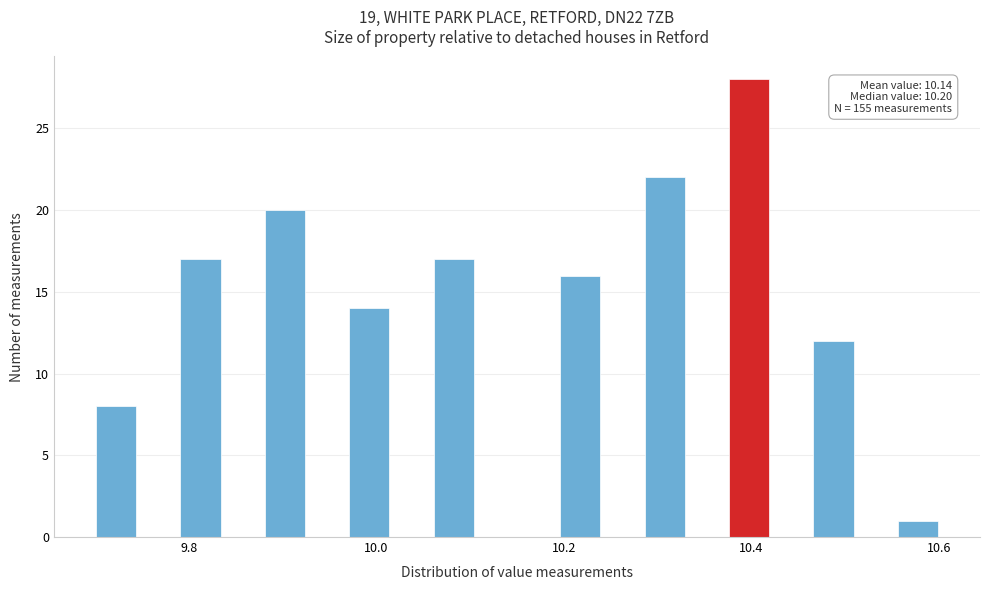

Read against the x-axis, roughly where is the centre of the tallest bar?

10.40